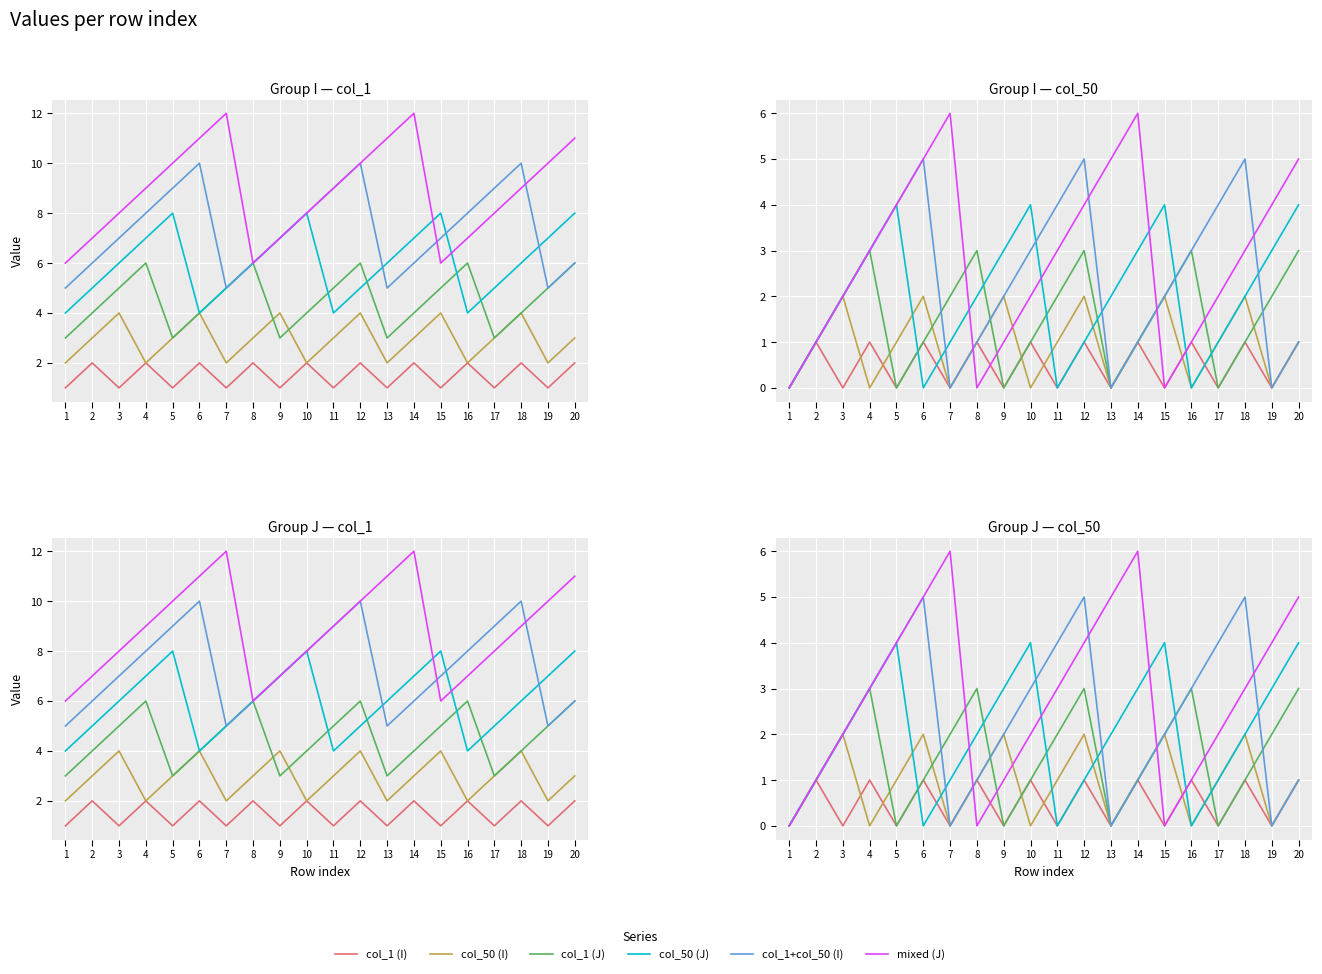

At which category is the sum across all series the highest?

12